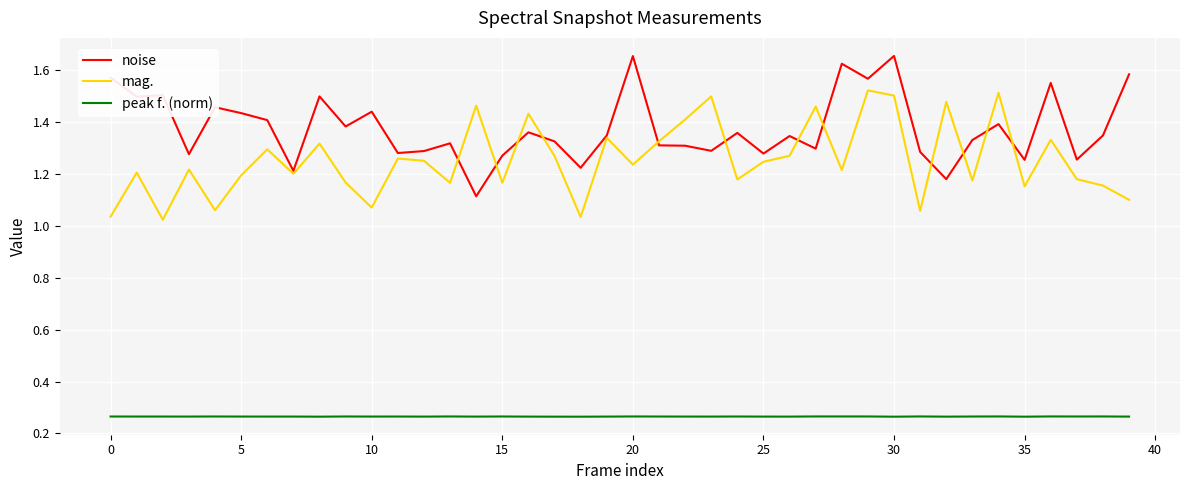

Rank the series by their maximum value, from lowest to highest.

peak f. (norm), mag., noise